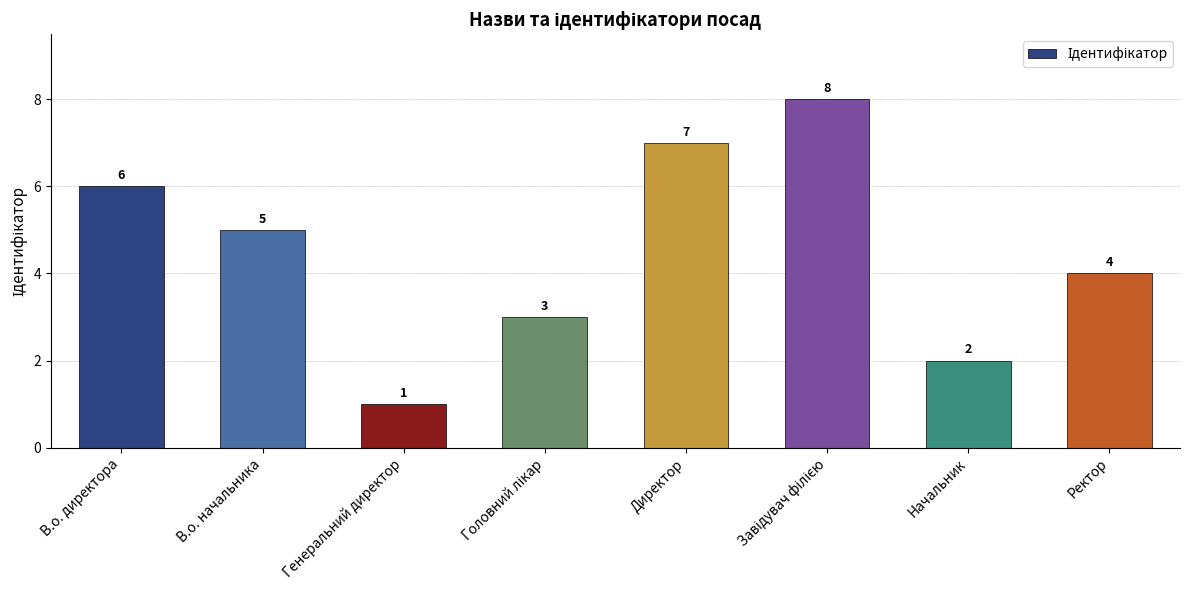

What is the ratio of the value at Ректор to the value at В.о. начальника?

0.8